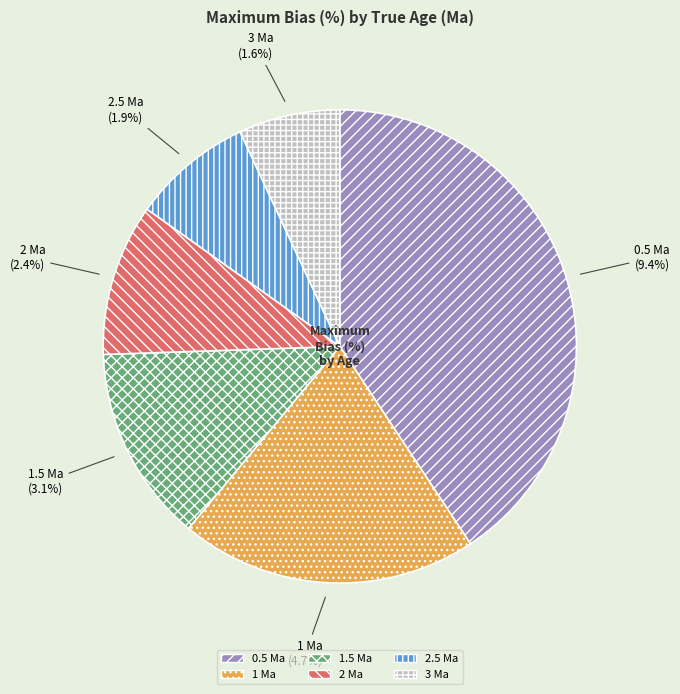

Which slice is the largest?

0.5 Ma